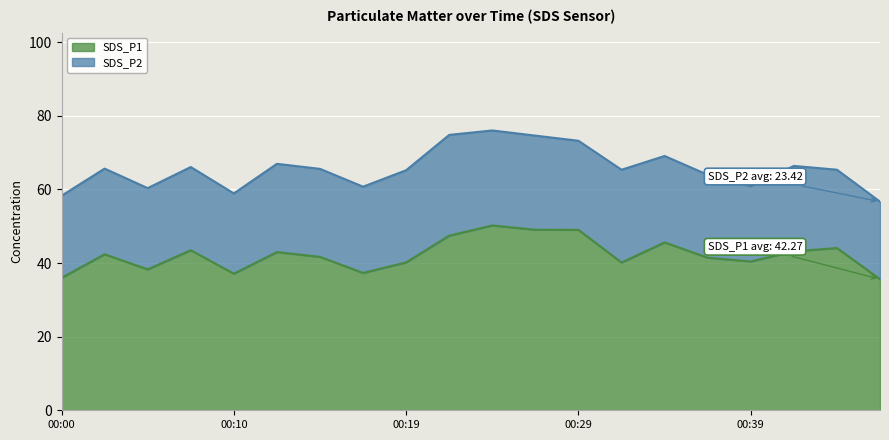

What is the difference between the maximum and minimum values in the SDS_P1 series?

14.6